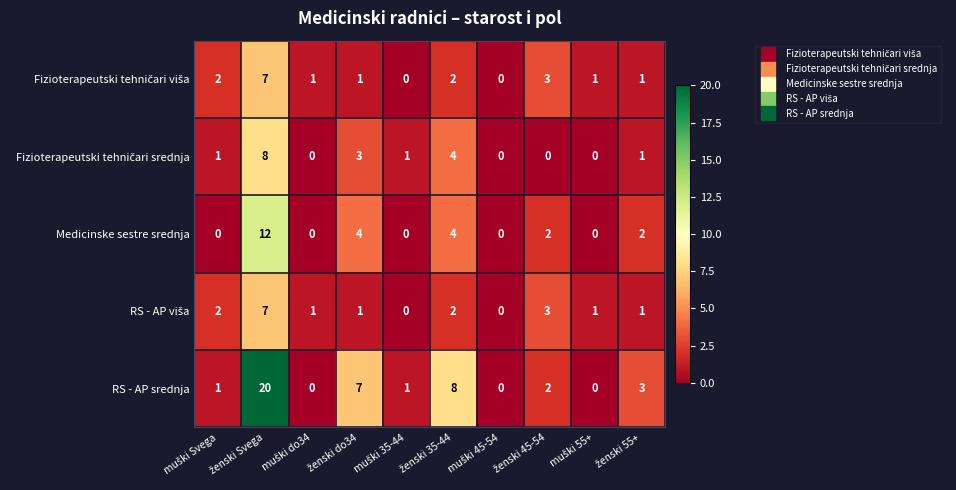

Which series has the largest range (max minus min)?

RS - AP srednja